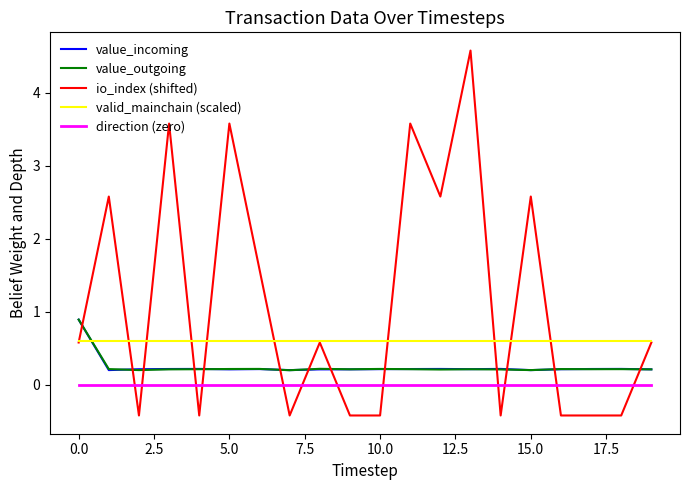

True or false: direction (zero) and value_incoming cross at least once.

False